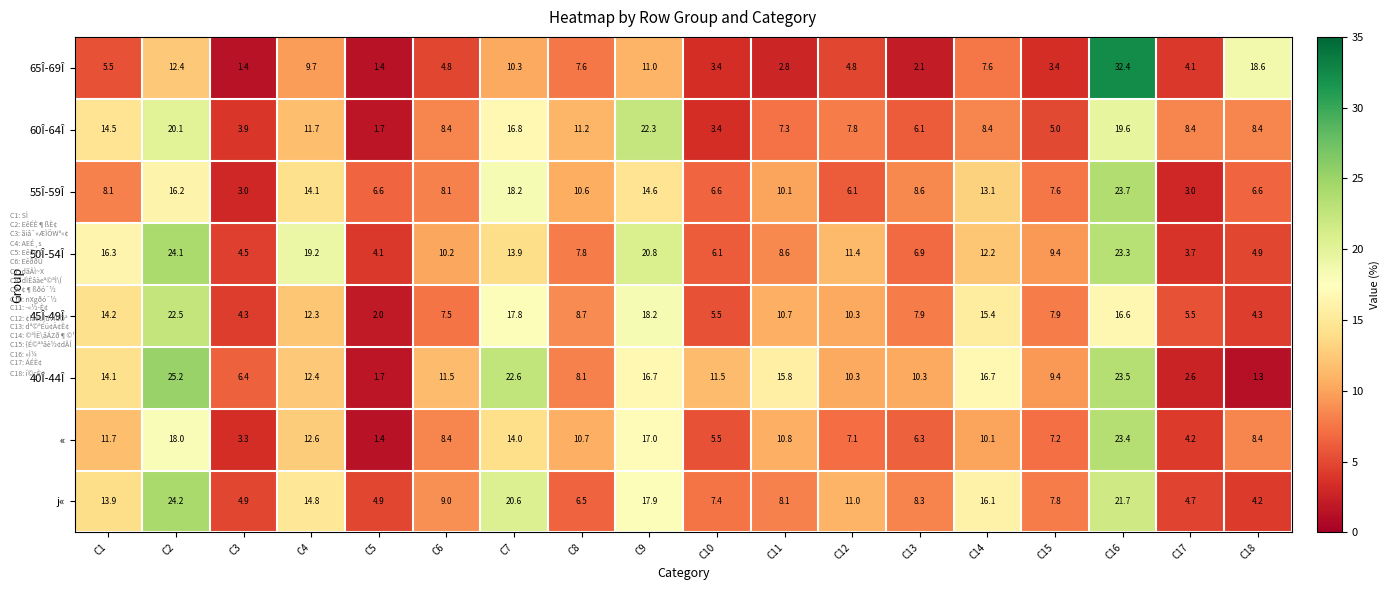

The 60Î-64Î series shows 11.6 at C6. True or false?

False